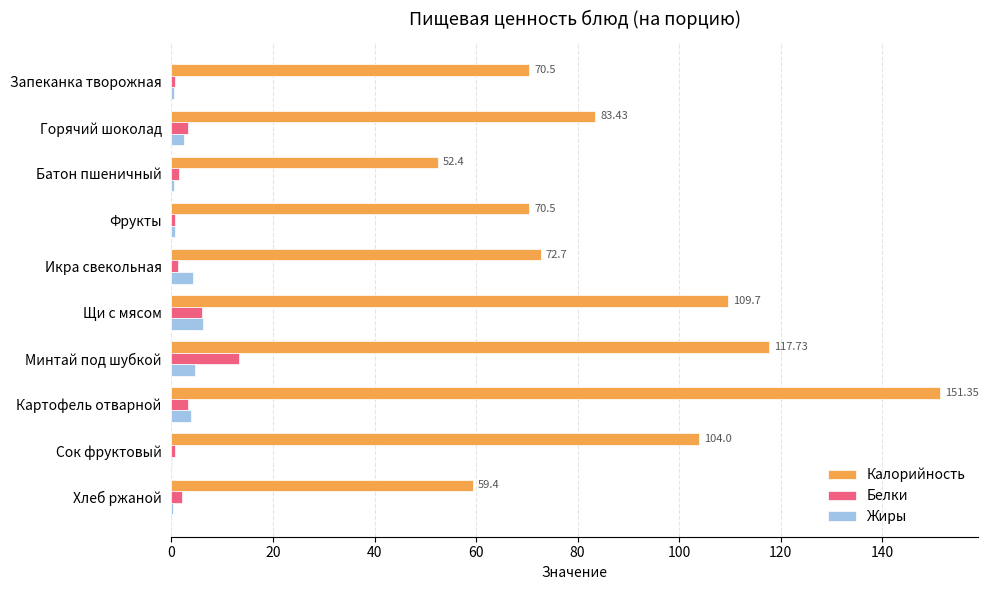

At which category is the sum across all series the highest?

Картофель отварной